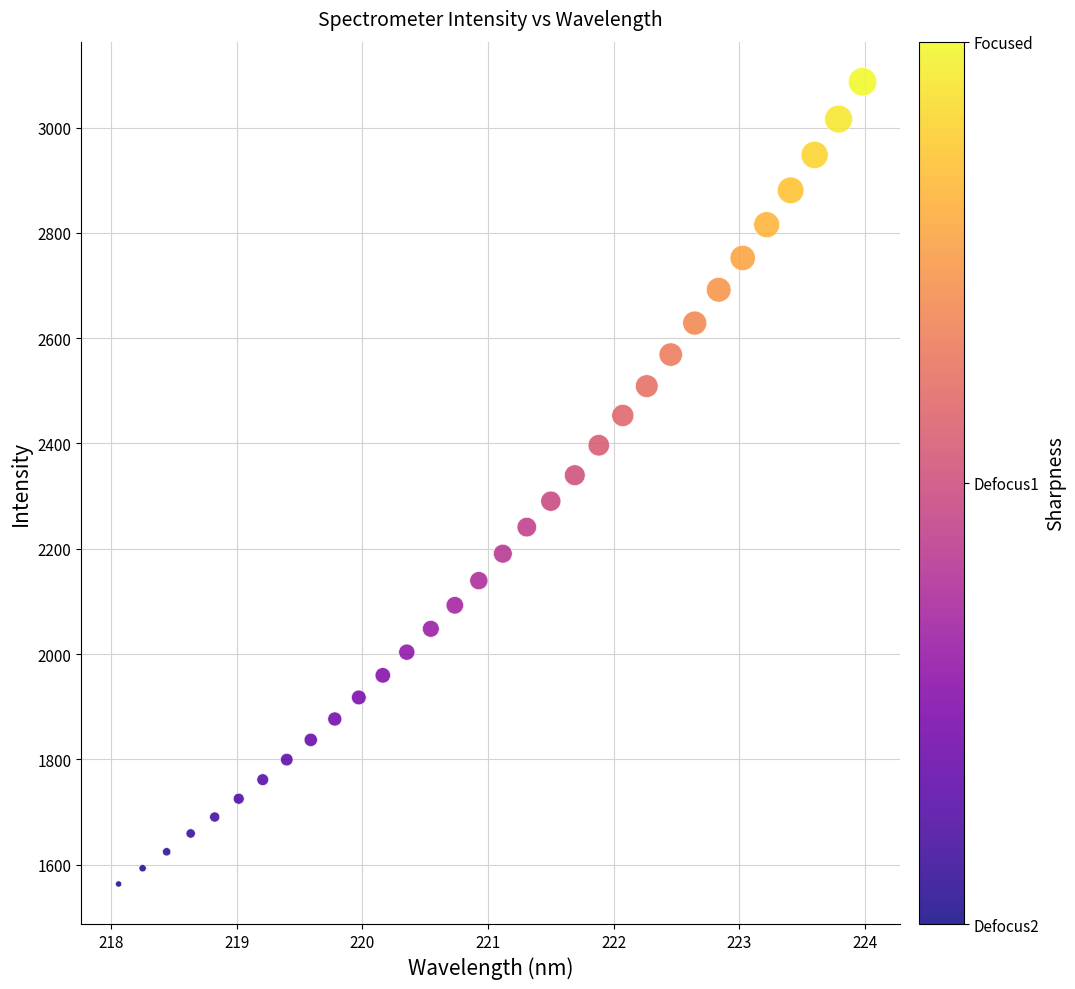

What is the range of X values (max minus min)?

5.9